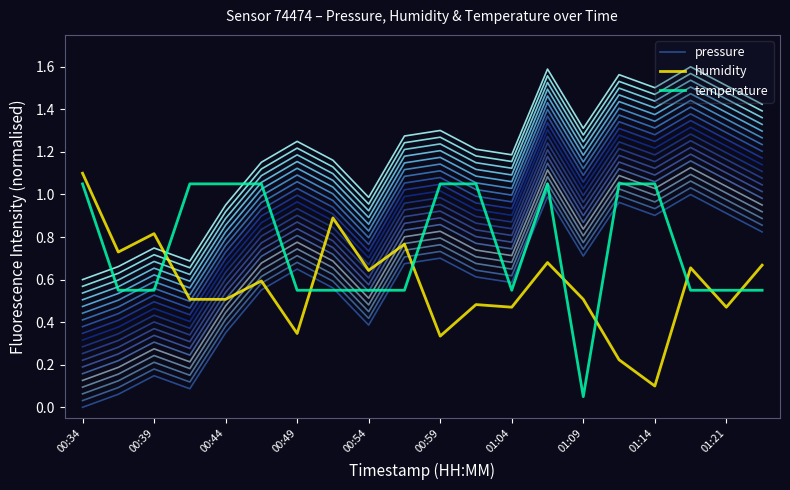

True or false: temperature has more than 1 points higher than both neighbors.

False